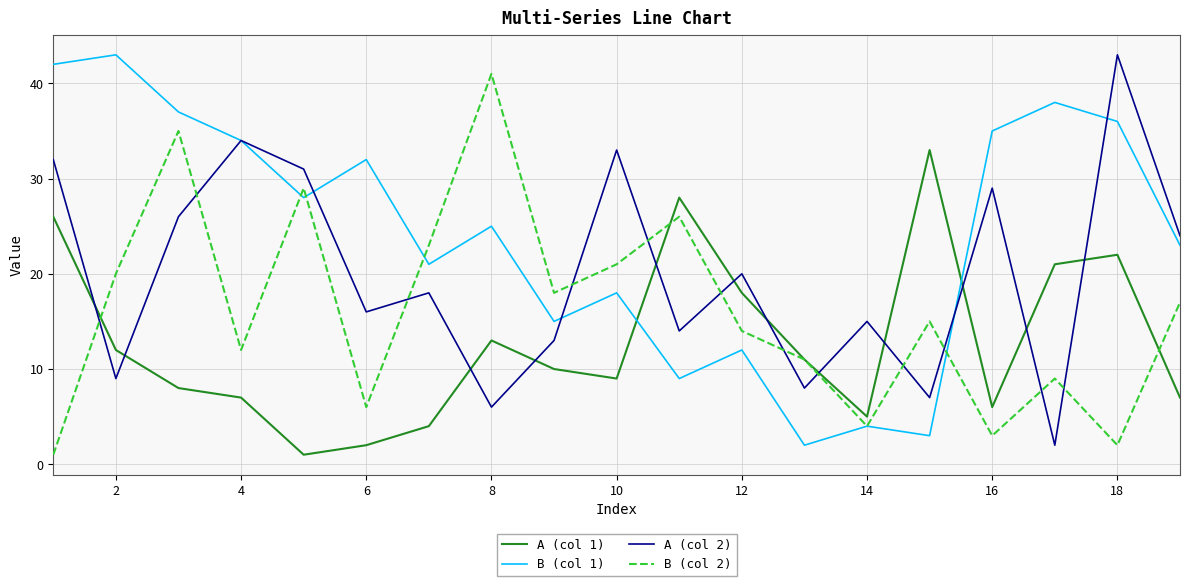

Which series has the largest total across all categories?

B (col 1)